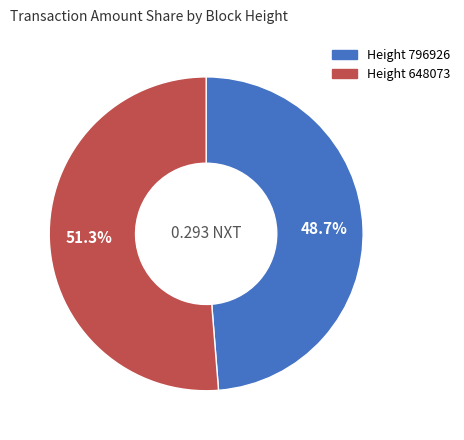

Does any single category account for the majority?

Yes